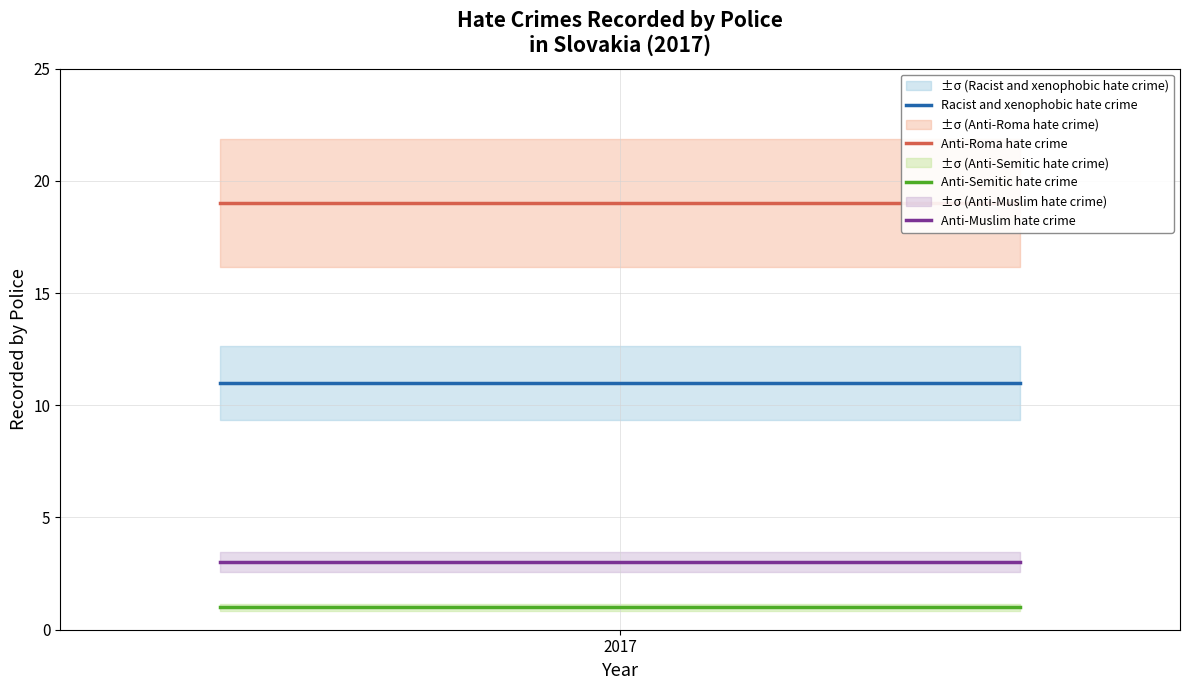

What is the minimum value for Anti-Muslim hate crime?

3